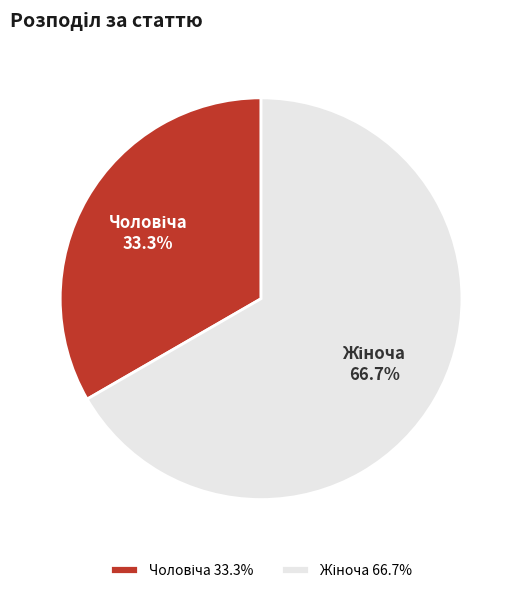

Count the number of slices in the pie.

2